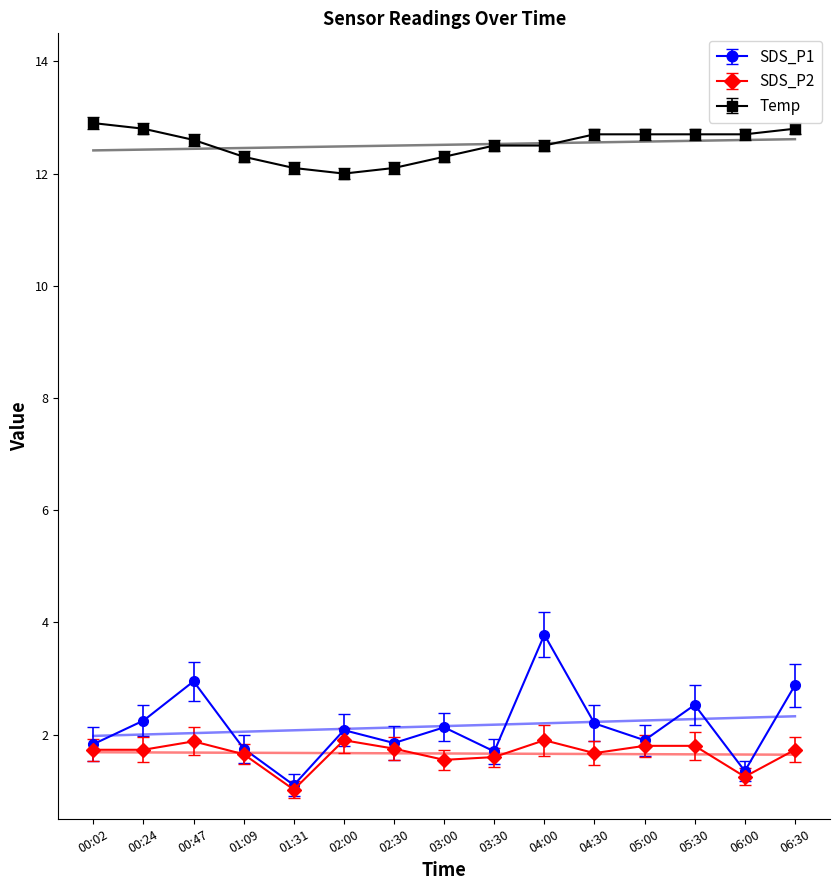

What position from the left is 00:47?

3